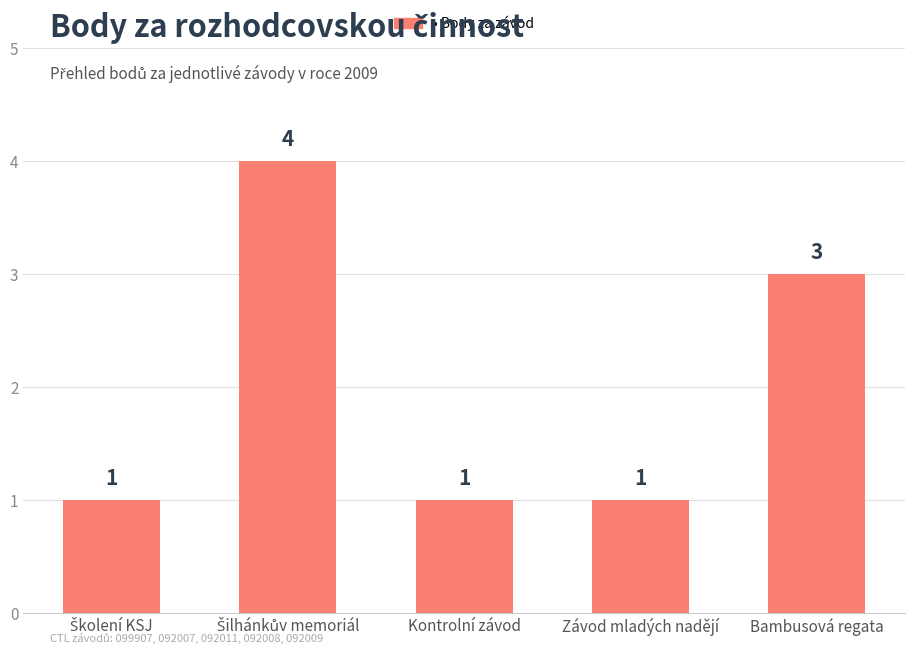

Reading left to right, extract all data points from this chart.

1	4	1	1	3